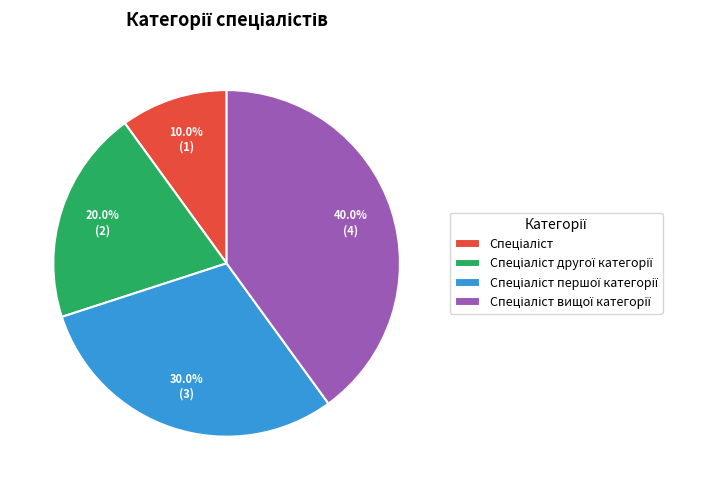

Is there any slice that represents more than half of the pie?

No